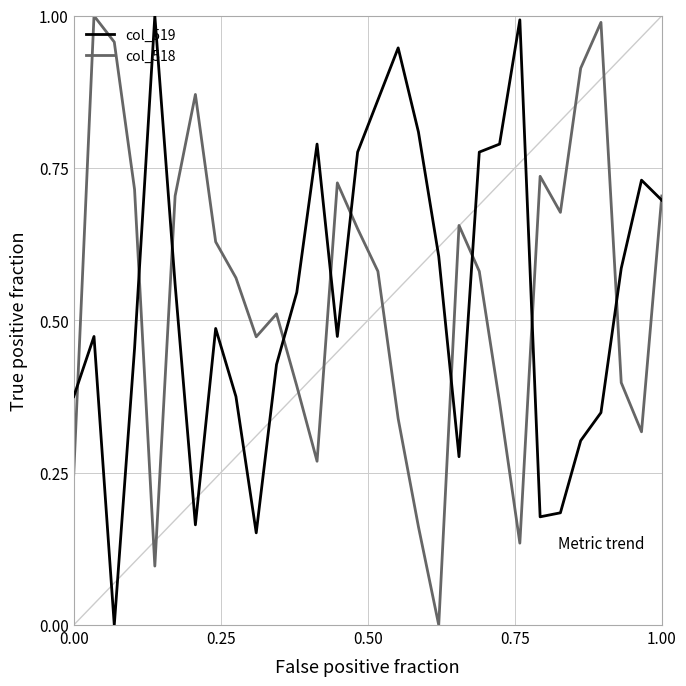

What is the value of the col_518 point at the 6th from the left?

0.7